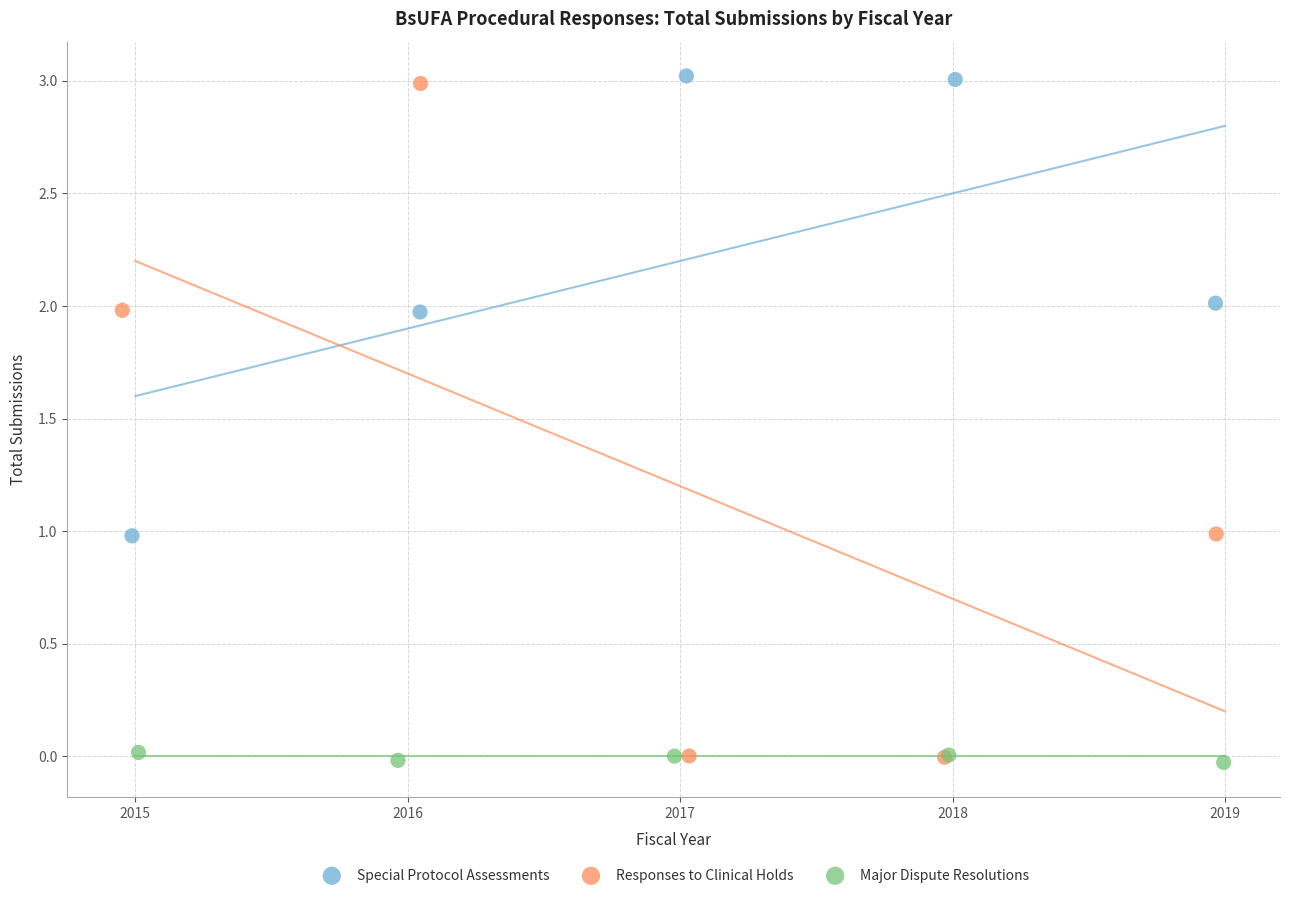

What are all the series names shown in the legend?

Special Protocol Assessments, Responses to Clinical Holds, Major Dispute Resolutions